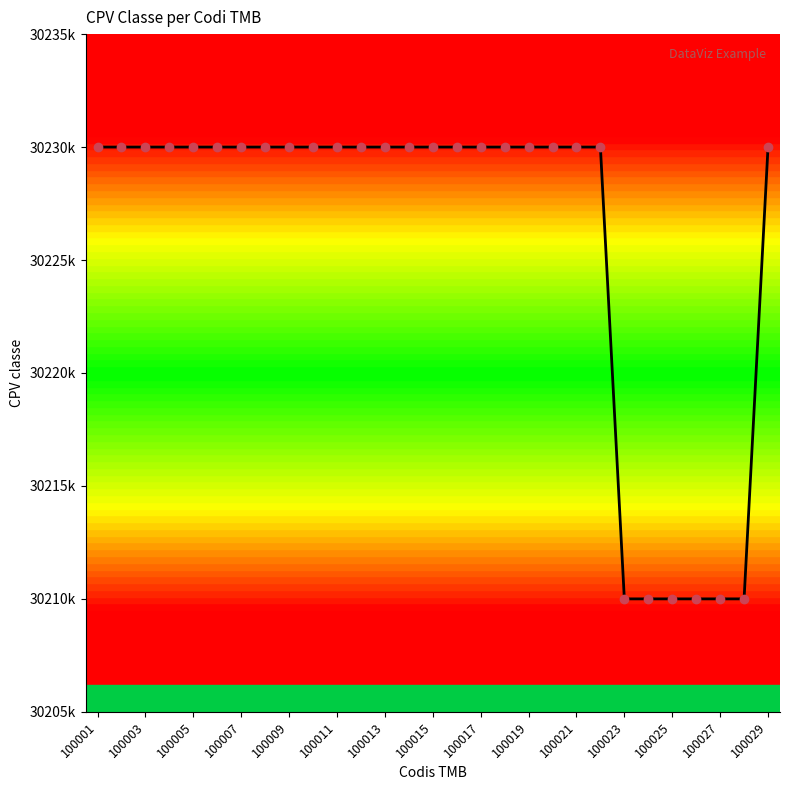

Is this an area chart (filled region under the line)?

No